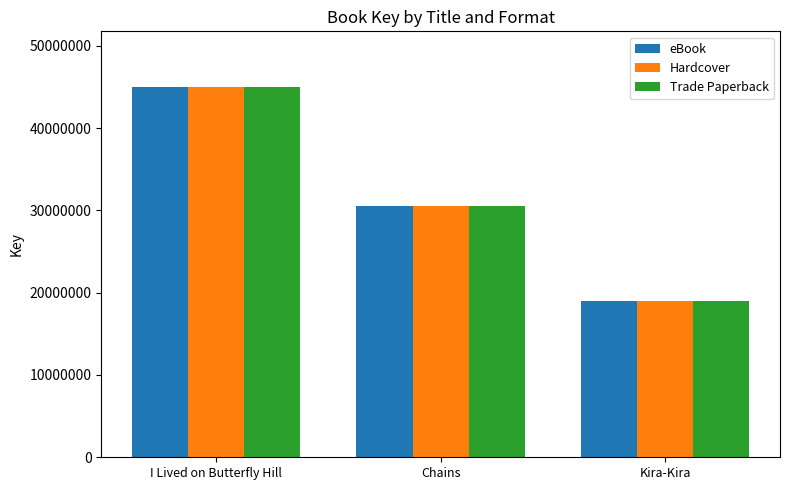

At which category is the sum across all series the highest?

I Lived on Butterfly Hill